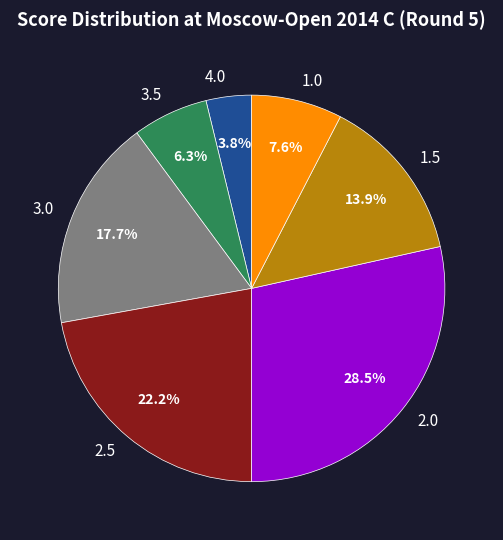

Is there any slice that represents more than half of the pie?

No